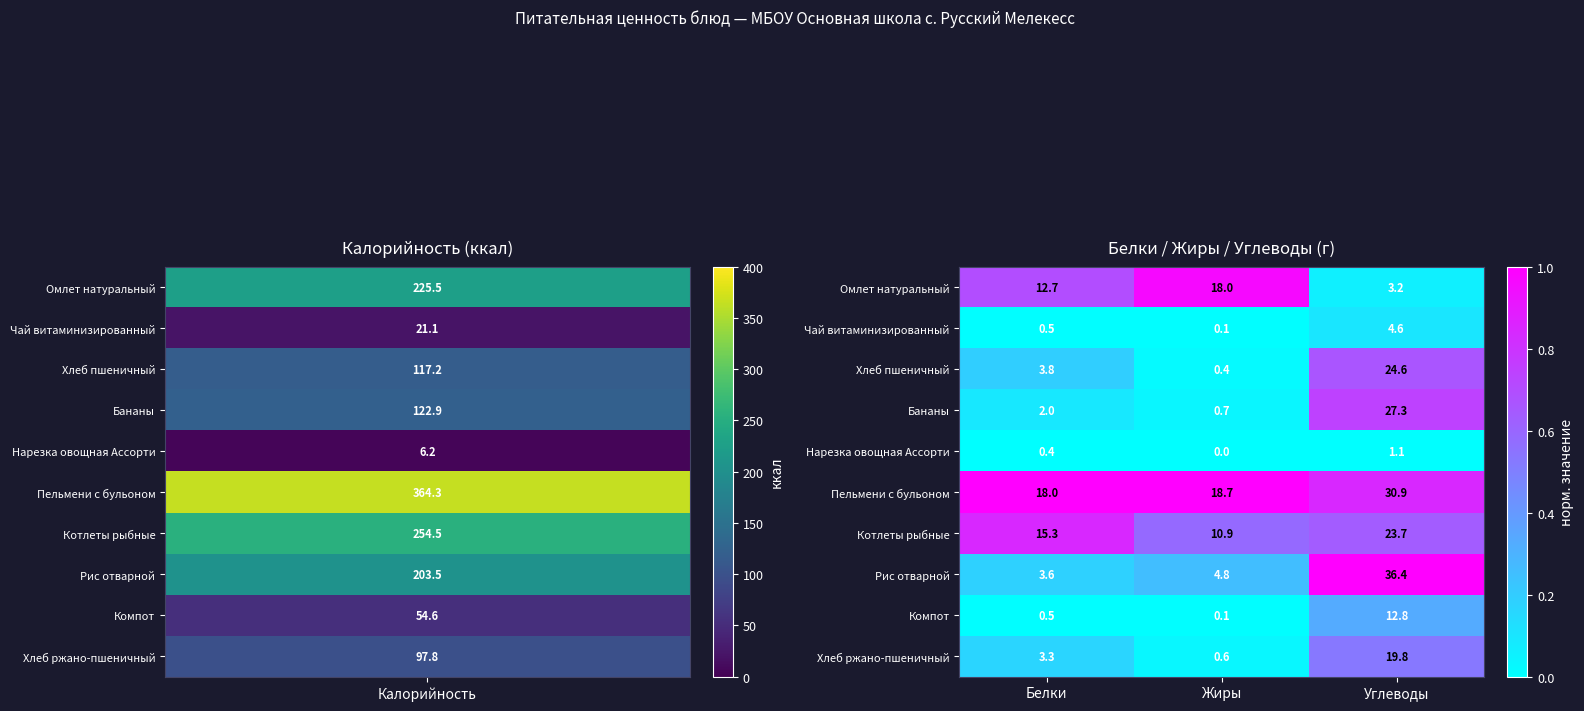

Which series has the widest spread of values?

Рис отварной